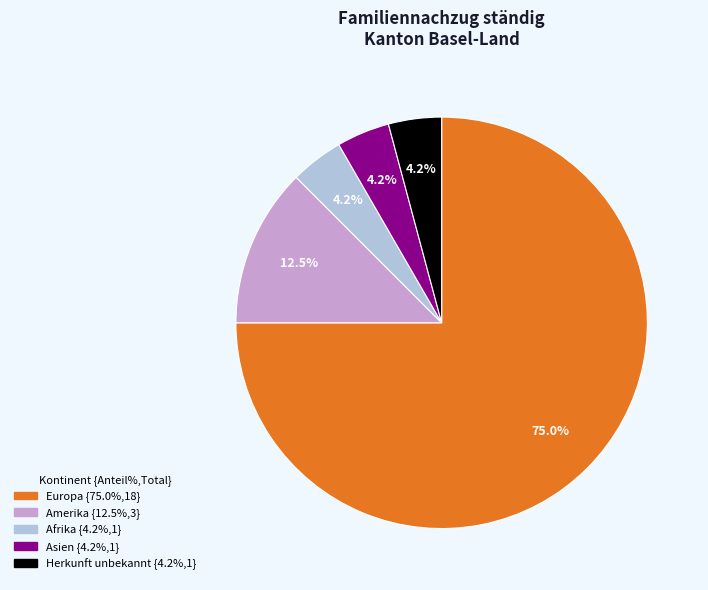

To the nearest percent, what is the difference between the largest and smallest slice percentages?

71%